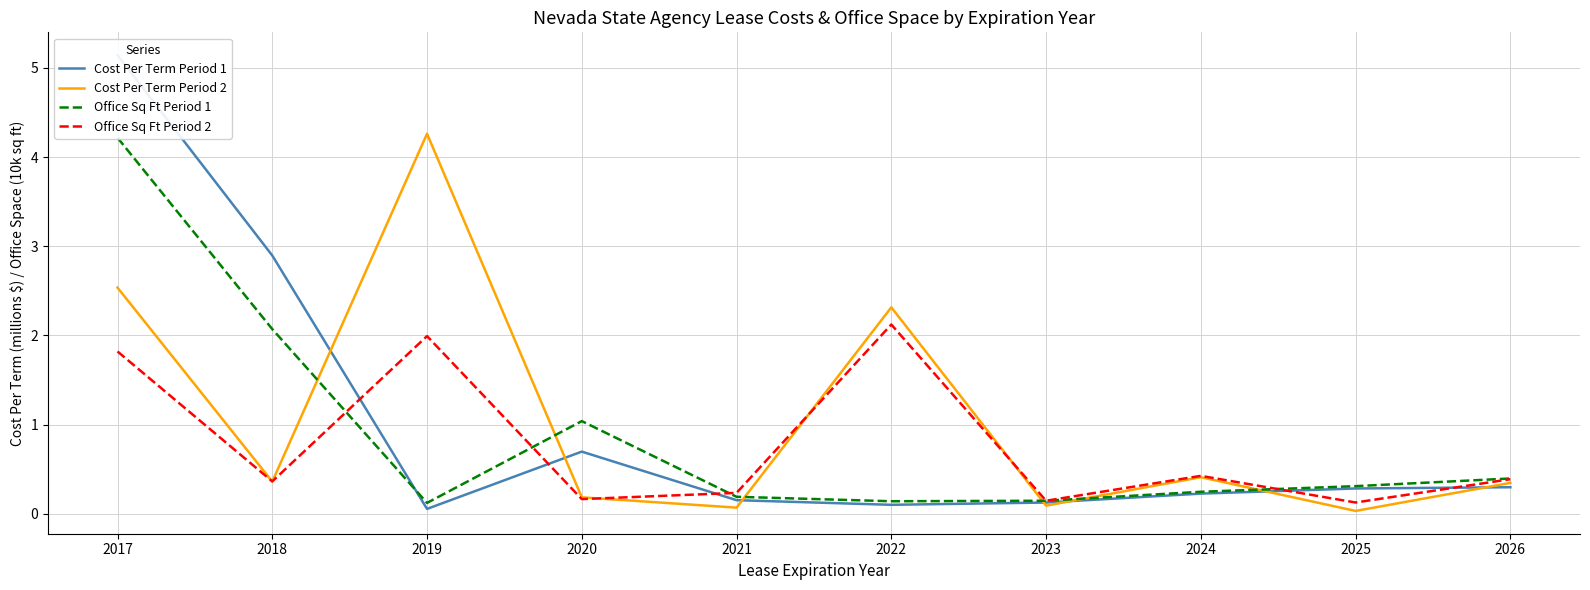

The value of Office Sq Ft Period 1 at 2024 is 0.2. True or false?

True